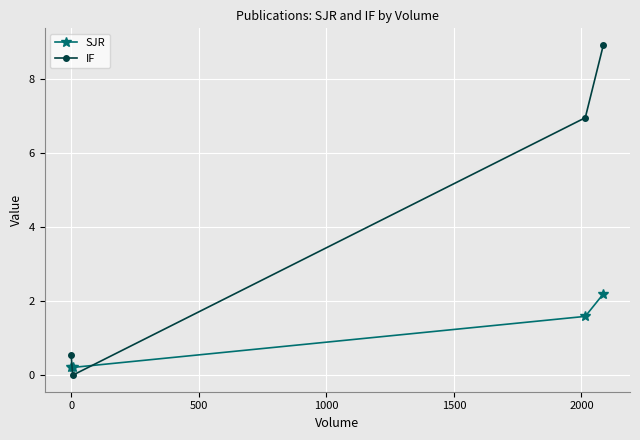

True or false: IF and SJR cross at least once.

True